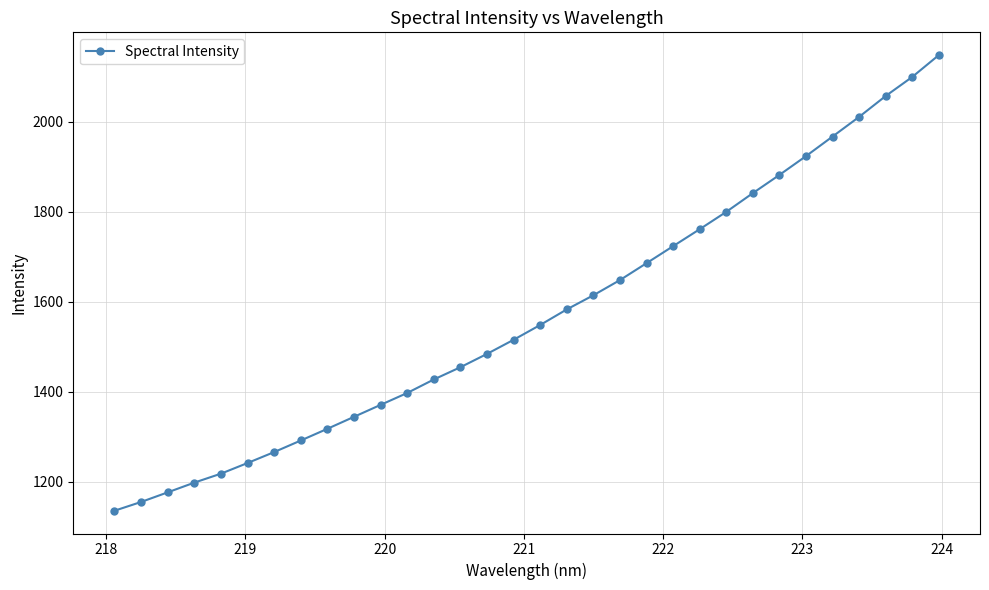

What is the smallest value displayed?

1136.1